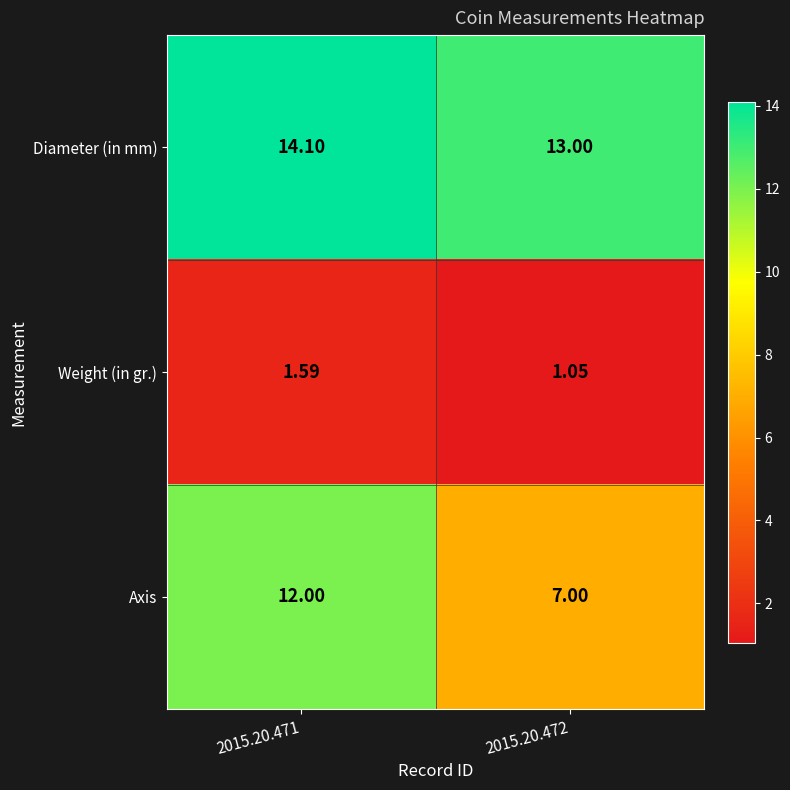

Is the value of Weight (in gr.) at 2015.20.472 greater than the value of Diameter (in mm) at 2015.20.471?

No